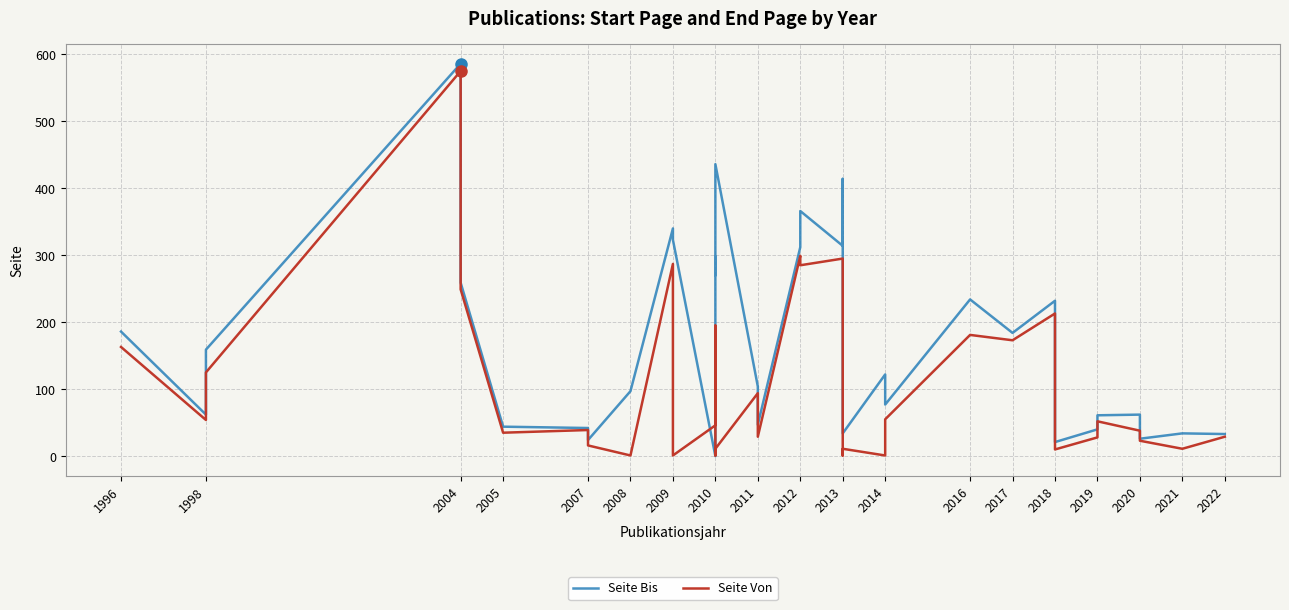

Rank the series by their maximum value, from highest to lowest.

Seite Bis, Seite Von